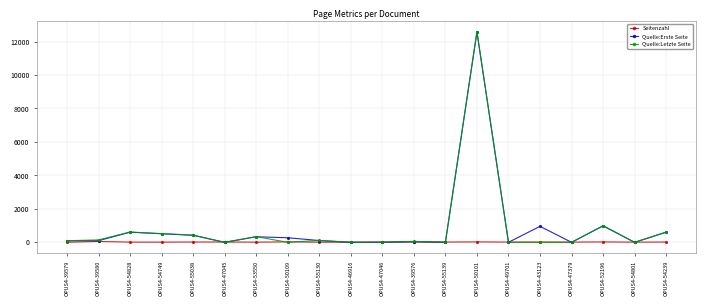

Which series has the largest range (max minus min)?

Quelle:Letzte Seite